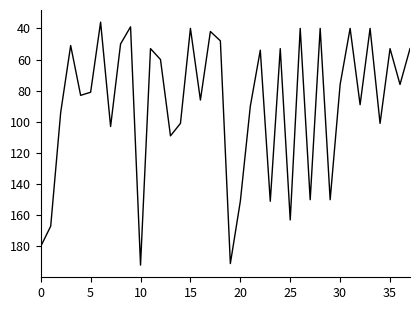

What is the maximum value shown in the chart?

192